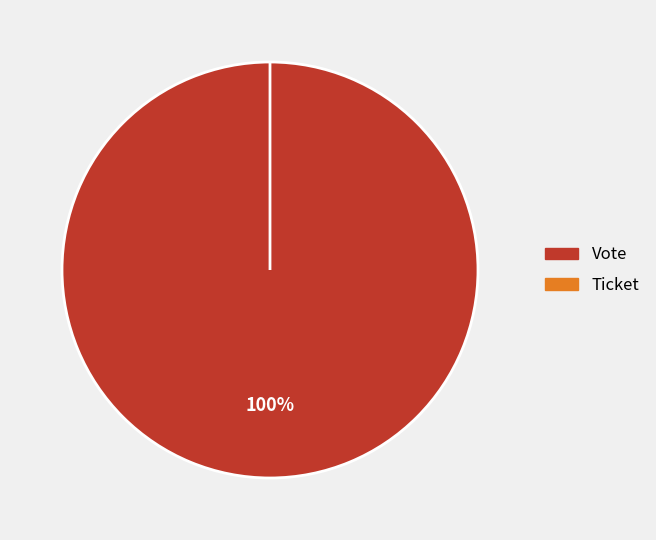

To the nearest percent, what is the combined percentage of Vote and Ticket?

100%